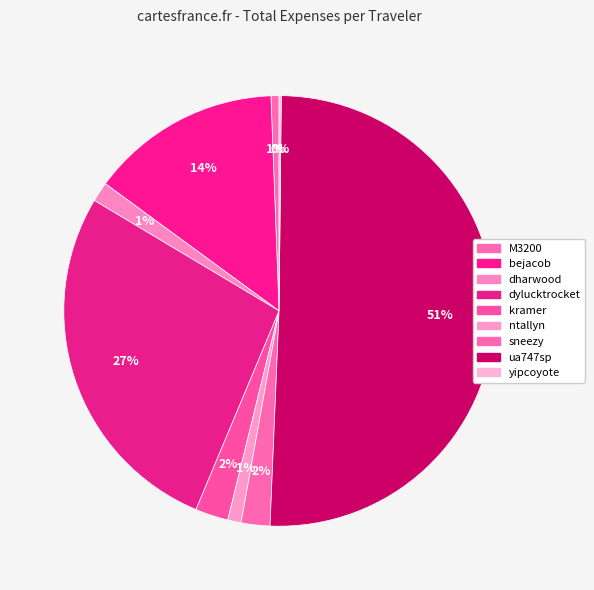

Is there any slice that represents more than half of the pie?

Yes